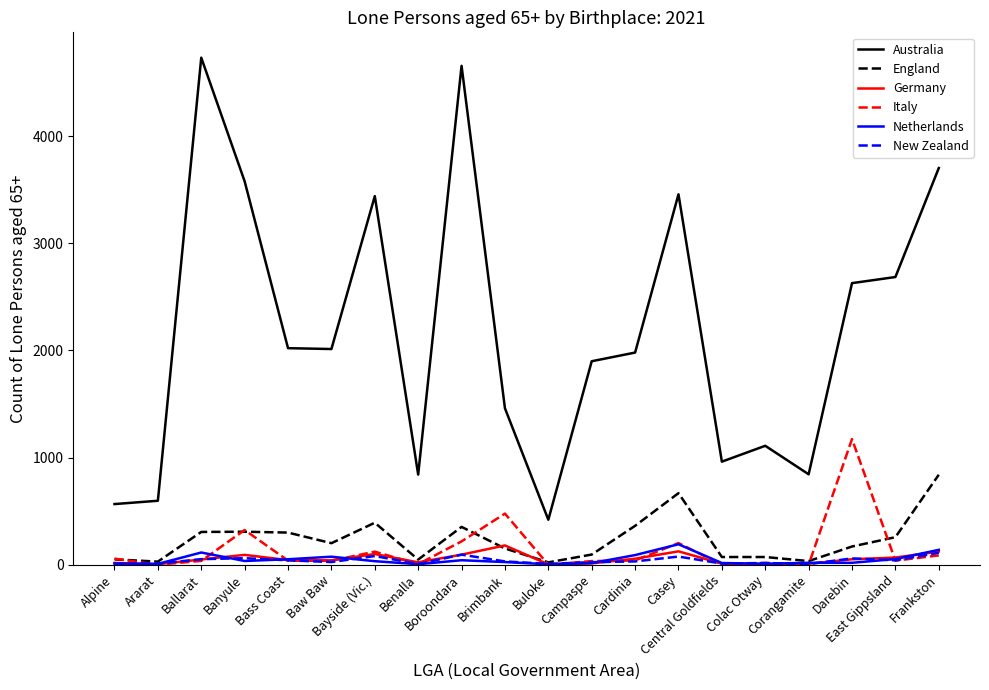

Which series has the largest total across all categories?

Australia